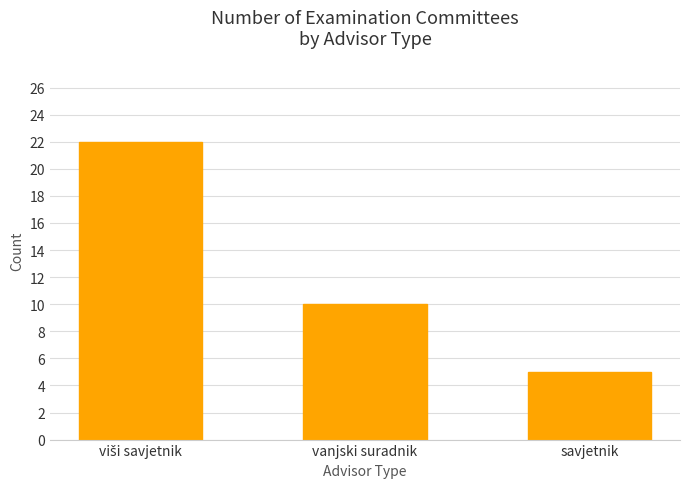

What is the average value?

12